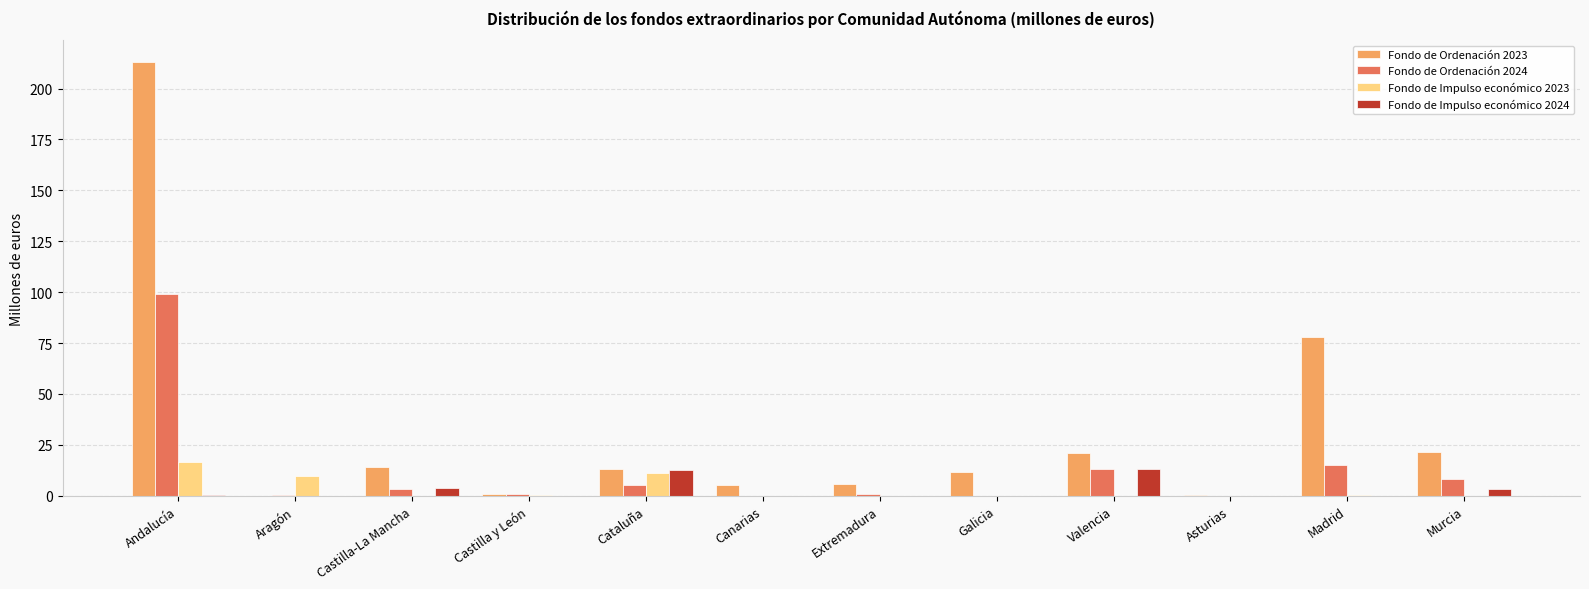

Where is Fondo de Ordenación 2023 nearest to the value 106?

Madrid